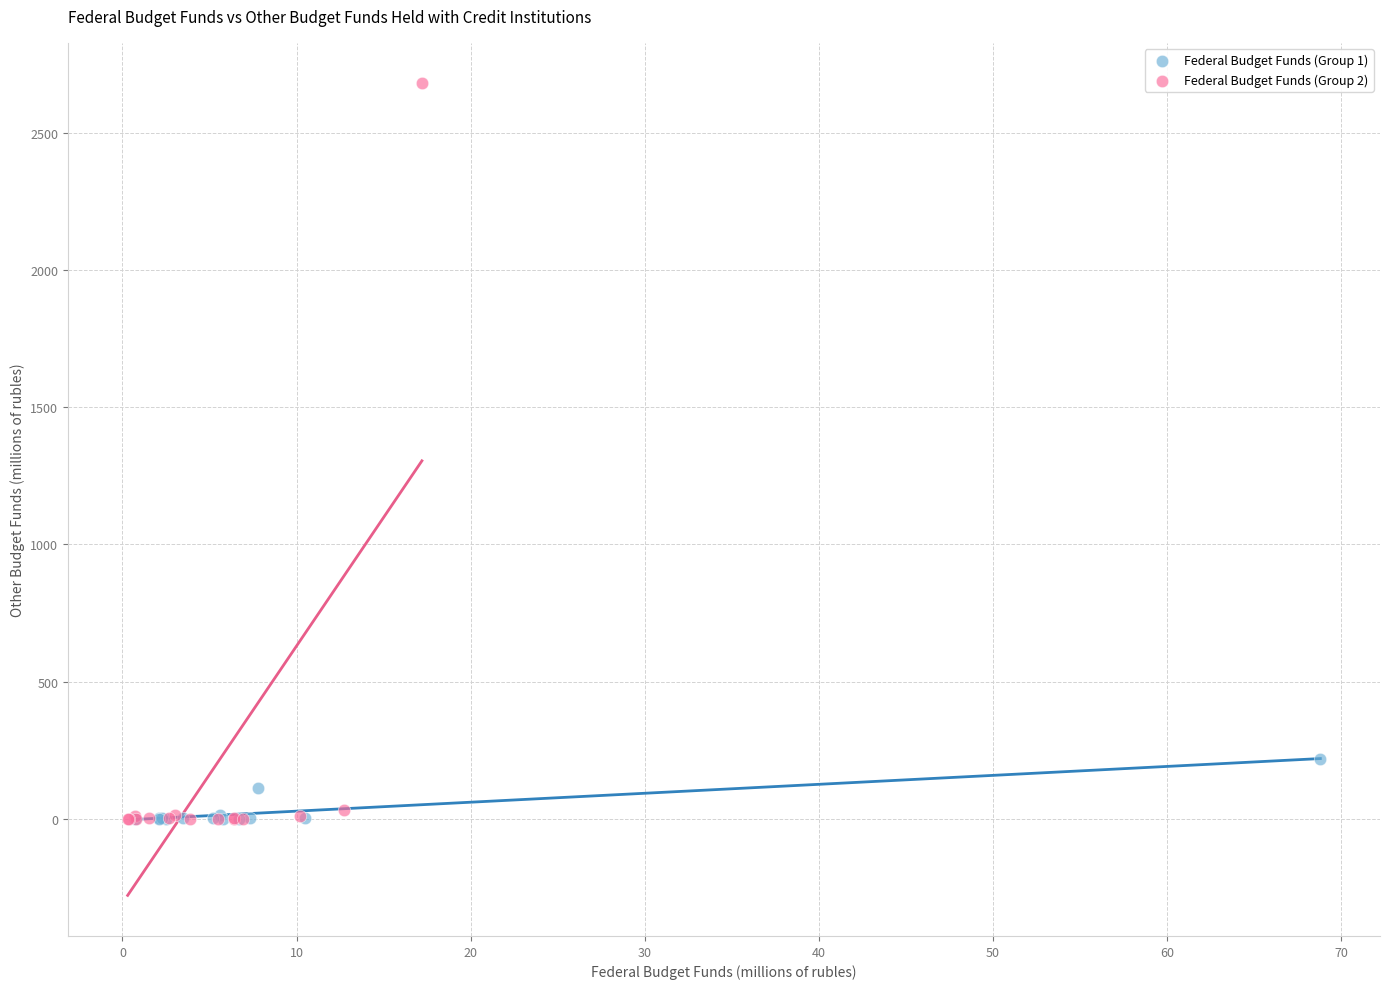

What are all the series names shown in the legend?

Federal Budget Funds (Group 1), Federal Budget Funds (Group 2)